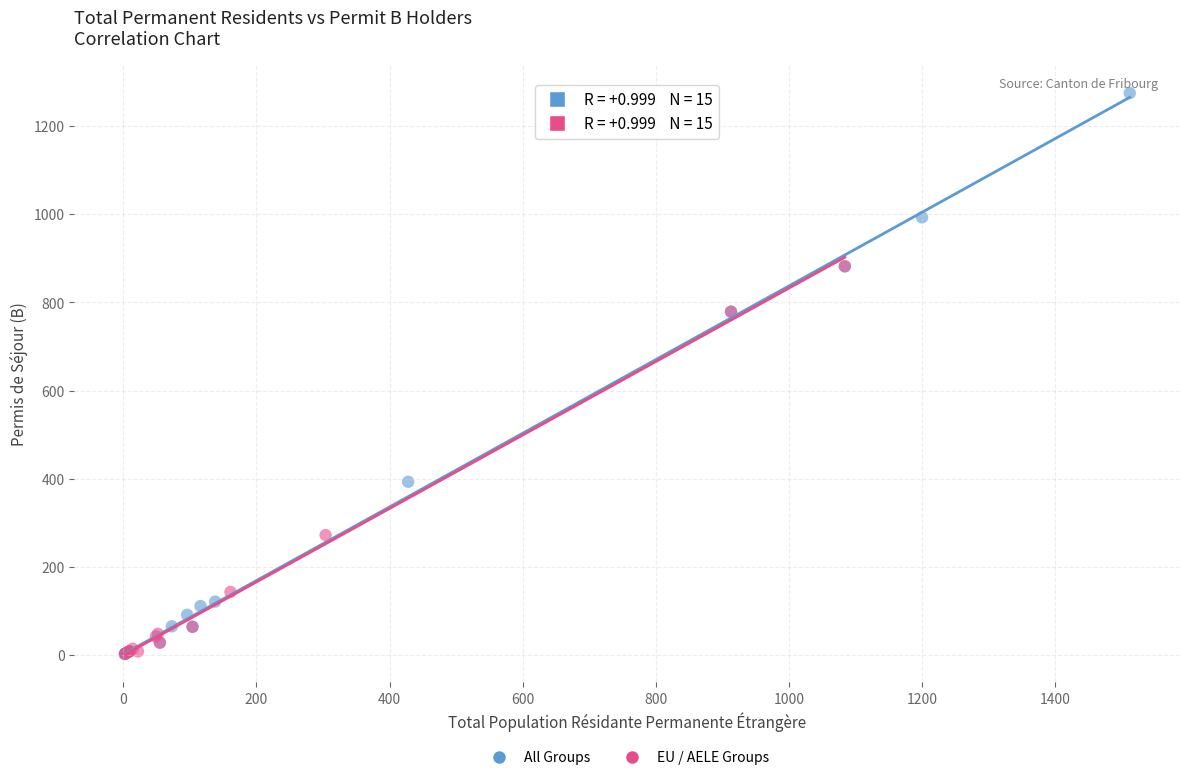

Which series has the widest spread of Y values?

All Groups